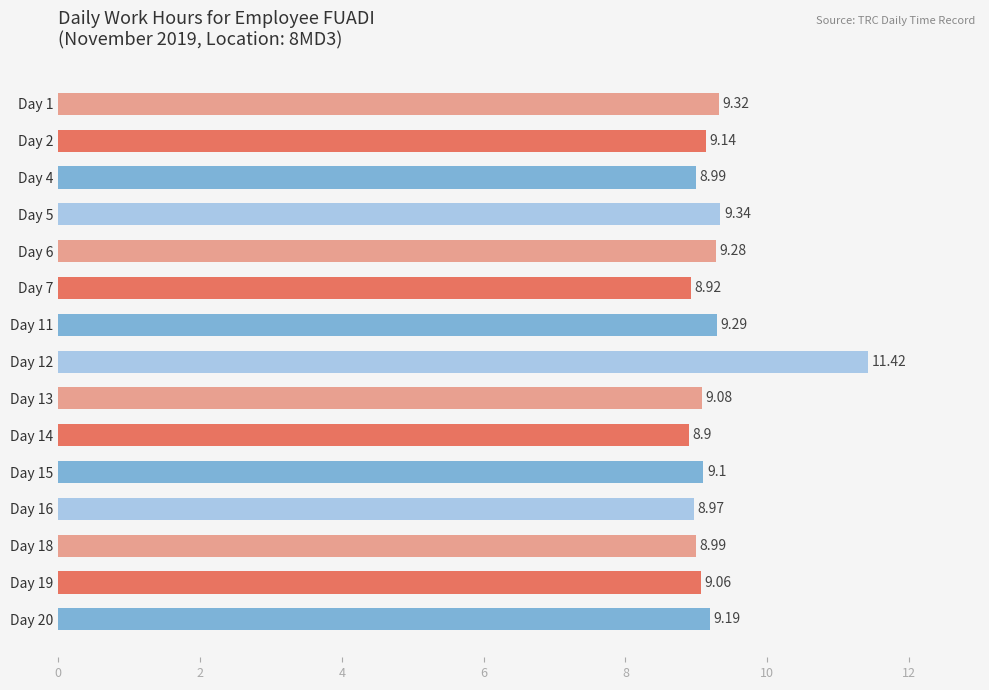

What is the sum of the values at Day 20 and Day 15?

18.3